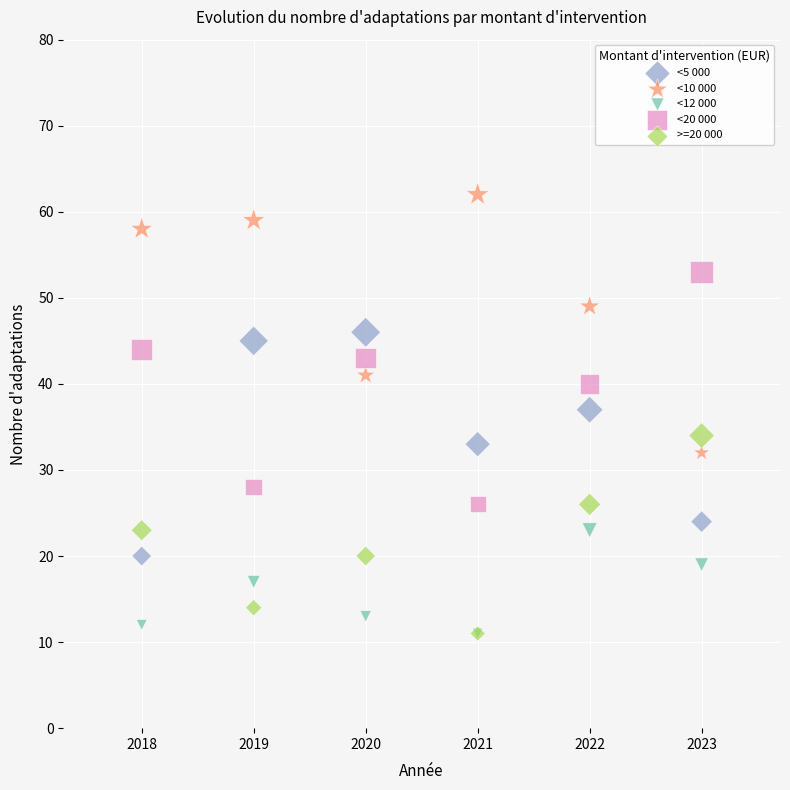

Across all series, what Y value is closest to 36?

37